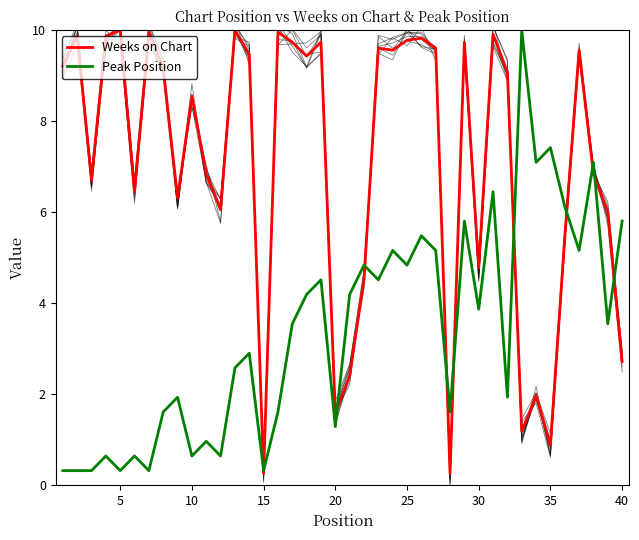

How many lines are shown in the chart?

2